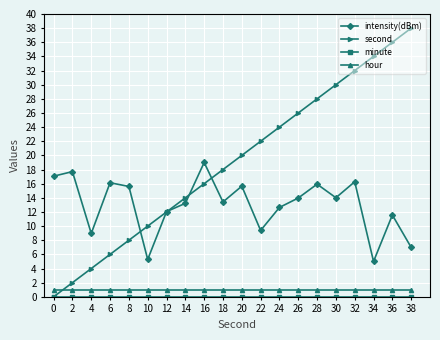

What is the difference between the highest and lowest values at 36?

36.0